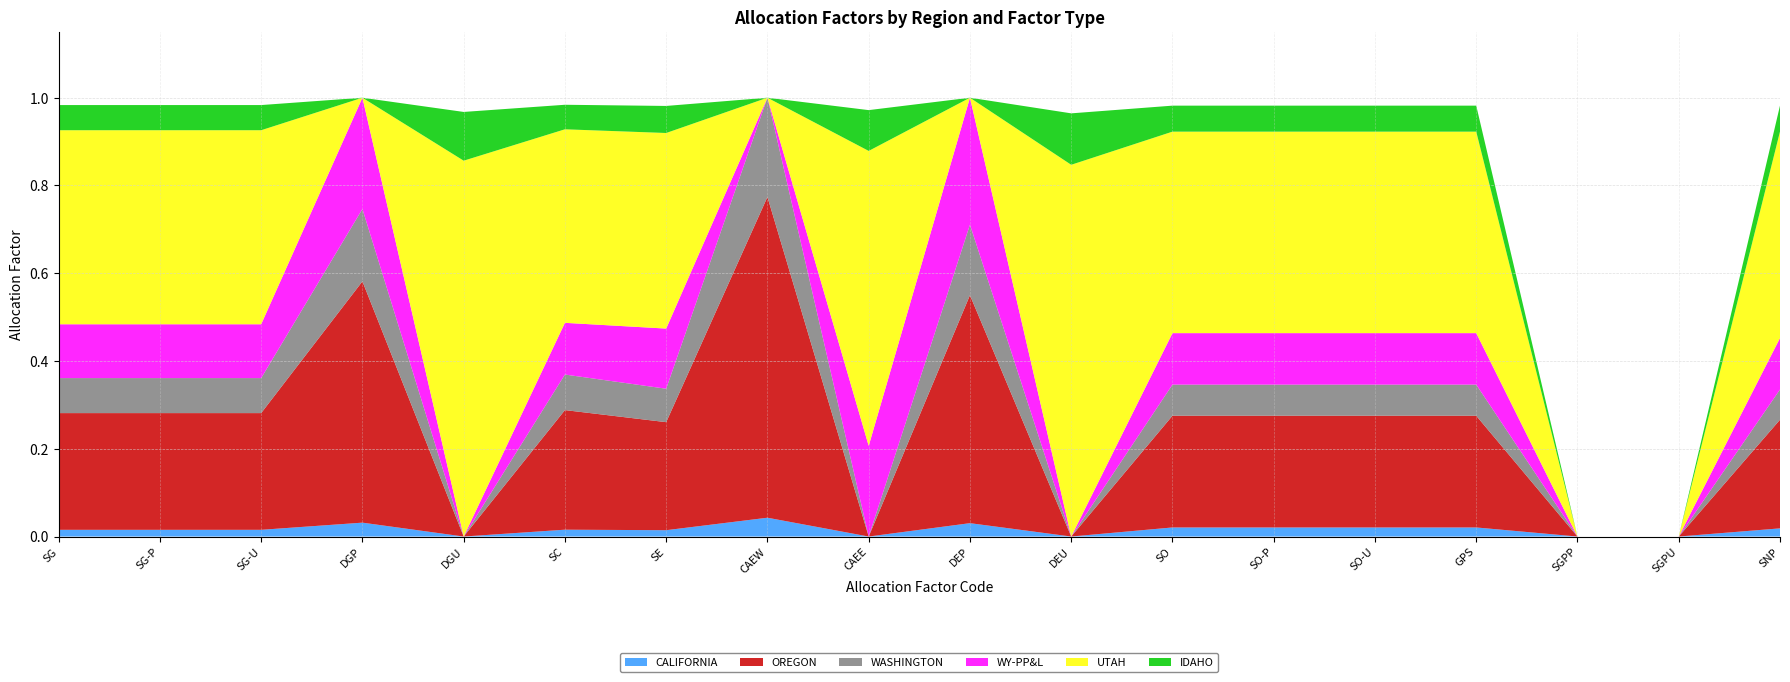

Reading left to right, list all the values displayed in this chart.

CALIFORNIA: SG=0.0	SG-P=0.0	SG-U=0.0	DGP=0.0	DGU=0.0	SC=0.0	SE=0.0	CAEW=0.0	CAEE=0.0	DEP=0.0	DEU=0.0	SO=0.0	SO-P=0.0	SO-U=0.0	GPS=0.0	SGPP=0.0	SGPU=0.0	SNP=0.0
OREGON: SG=0.3	SG-P=0.3	SG-U=0.3	DGP=0.5	DGU=0.0	SC=0.3	SE=0.2	CAEW=0.7	CAEE=0.0	DEP=0.5	DEU=0.0	SO=0.3	SO-P=0.3	SO-U=0.3	GPS=0.3	SGPP=0.0	SGPU=0.0	SNP=0.2
WASHINGTON: SG=0.1	SG-P=0.1	SG-U=0.1	DGP=0.2	DGU=0.0	SC=0.1	SE=0.1	CAEW=0.2	CAEE=0.0	DEP=0.2	DEU=0.0	SO=0.1	SO-P=0.1	SO-U=0.1	GPS=0.1	SGPP=0.0	SGPU=0.0	SNP=0.1
WY-PP&L: SG=0.1	SG-P=0.1	SG-U=0.1	DGP=0.3	DGU=0.0	SC=0.1	SE=0.1	CAEW=0.0	CAEE=0.2	DEP=0.3	DEU=0.0	SO=0.1	SO-P=0.1	SO-U=0.1	GPS=0.1	SGPP=0.0	SGPU=0.0	SNP=0.1
UTAH: SG=0.4	SG-P=0.4	SG-U=0.4	DGP=0.0	DGU=0.9	SC=0.4	SE=0.4	CAEW=0.0	CAEE=0.7	DEP=0.0	DEU=0.8	SO=0.5	SO-P=0.5	SO-U=0.5	GPS=0.5	SGPP=0.0	SGPU=0.0	SNP=0.5
IDAHO: SG=0.1	SG-P=0.1	SG-U=0.1	DGP=0.0	DGU=0.1	SC=0.1	SE=0.1	CAEW=0.0	CAEE=0.1	DEP=0.0	DEU=0.1	SO=0.1	SO-P=0.1	SO-U=0.1	GPS=0.1	SGPP=0.0	SGPU=0.0	SNP=0.1